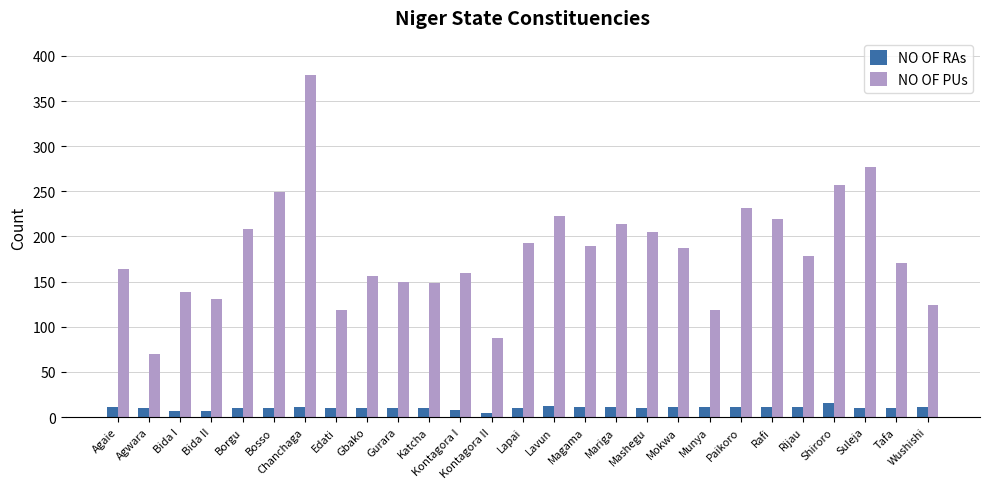

How many bars are there in each group?

2